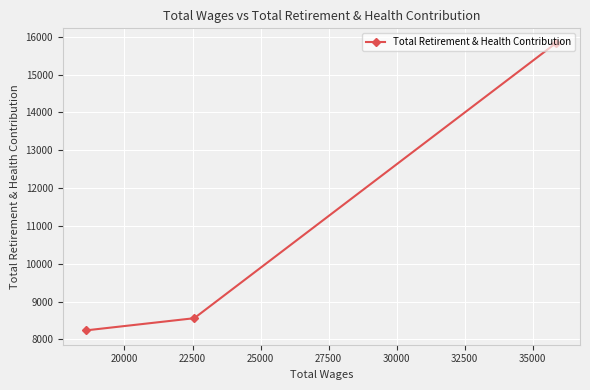

What is the minimum value shown in the chart?

8238